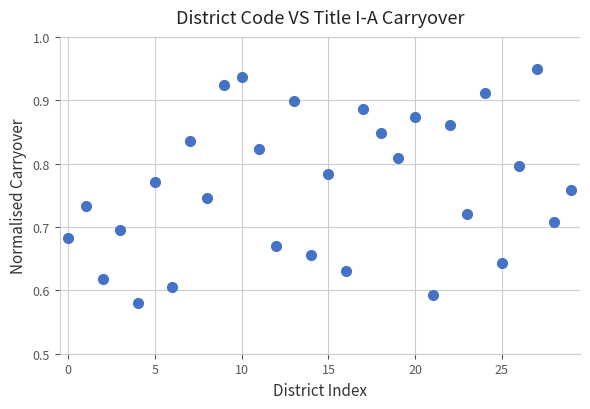

What is the range of Y values (max minus min)?

0.4